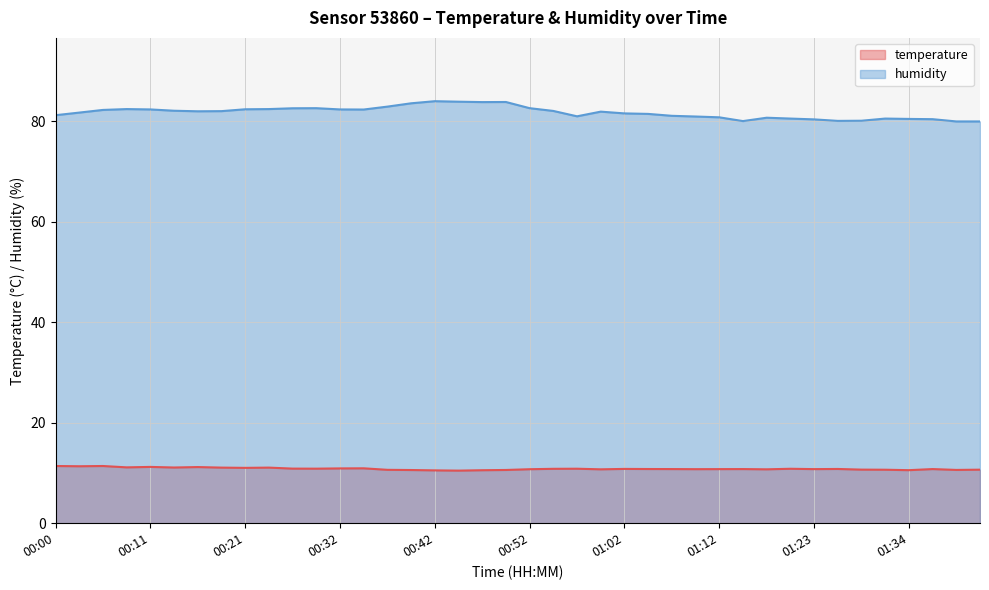

How many lines are shown in the chart?

2